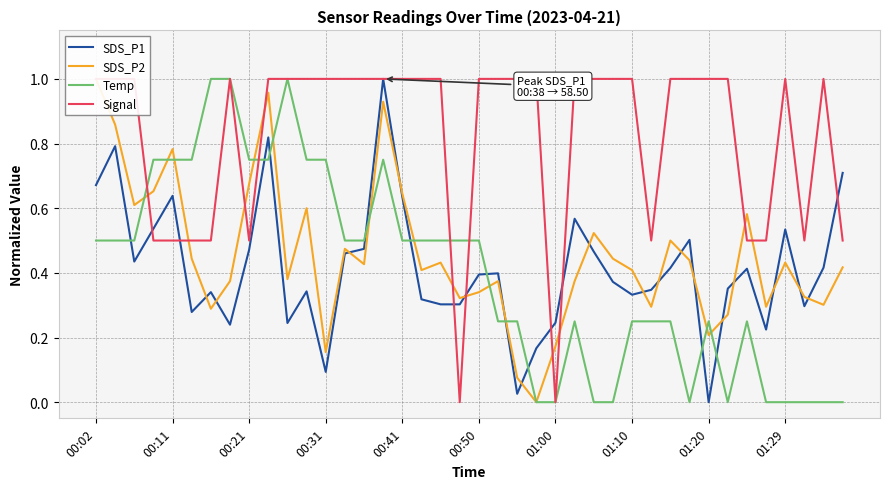

Reading left to right, what are all the values shown in this chart?

SDS_P1: 0.7	0.8	0.4	0.5	0.6	0.3	0.3	0.2	0.5	0.8	0.2	0.3	0.1	0.5	0.5	1.0	0.6	0.3	0.3	0.3	0.4	0.4	0.0	0.2	0.2	0.6	0.5	0.4	0.3	0.3	0.4	0.5	0.0	0.4	0.4	0.2	0.5	0.3	0.4	0.7
SDS_P2: 1.0	0.9	0.6	0.7	0.8	0.4	0.3	0.4	0.7	1.0	0.4	0.6	0.2	0.5	0.4	0.9	0.6	0.4	0.4	0.3	0.3	0.4	0.1	0.0	0.2	0.4	0.5	0.4	0.4	0.3	0.5	0.4	0.2	0.3	0.6	0.3	0.4	0.3	0.3	0.4
Temp: 0.5	0.5	0.5	0.7	0.7	0.7	1.0	1.0	0.7	0.7	1.0	0.7	0.7	0.5	0.5	0.7	0.5	0.5	0.5	0.5	0.5	0.2	0.2	0.0	0.0	0.2	0.0	0.0	0.2	0.2	0.2	0.0	0.2	0.0	0.2	0.0	0.0	0.0	0.0	0.0
Signal: 1.0	1.0	1.0	0.5	0.5	0.5	0.5	1.0	0.5	1.0	1.0	1.0	1.0	1.0	1.0	1.0	1.0	1.0	1.0	0.0	1.0	1.0	1.0	1.0	0.0	1.0	1.0	1.0	1.0	0.5	1.0	1.0	1.0	1.0	0.5	0.5	1.0	0.5	1.0	0.5